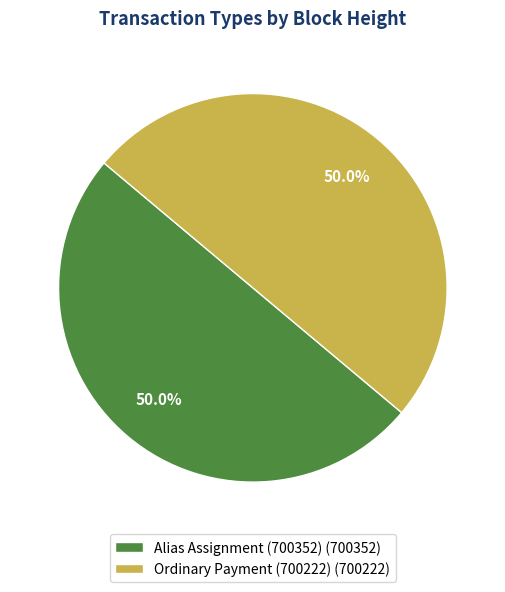

Combined, do Ordinary Payment (700222) and Alias Assignment (700352) account for over 50%?

Yes